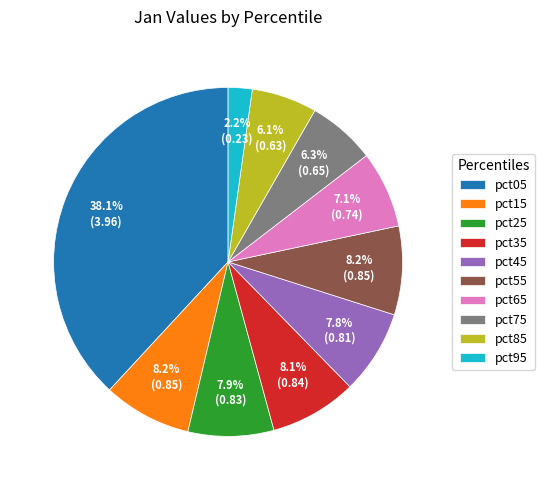

Do pct95 and pct75 together represent more than half of the pie?

No